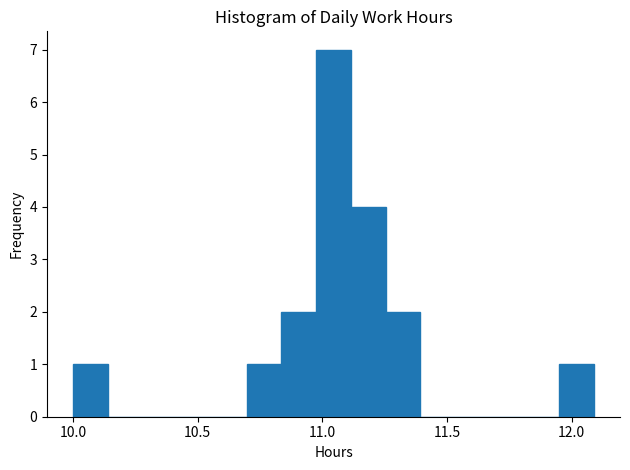

Read against the x-axis, roughly where is the centre of the tallest bar?

11.05